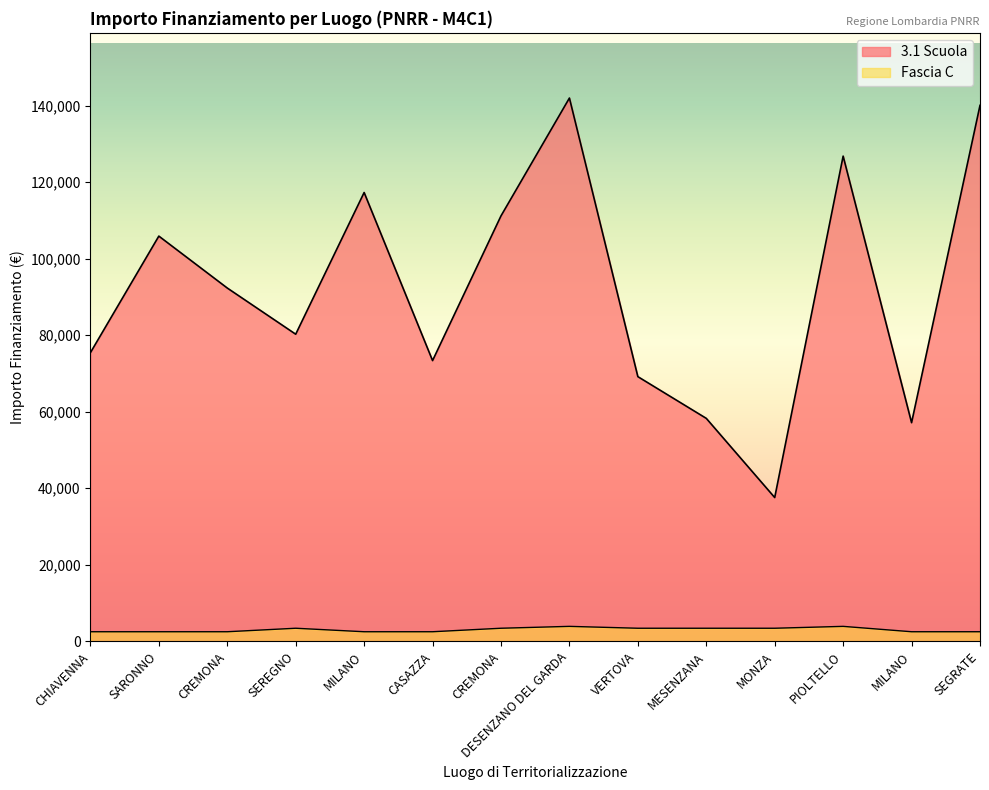

Which has a higher value, PIOLTELLO or CHIAVENNA?

PIOLTELLO